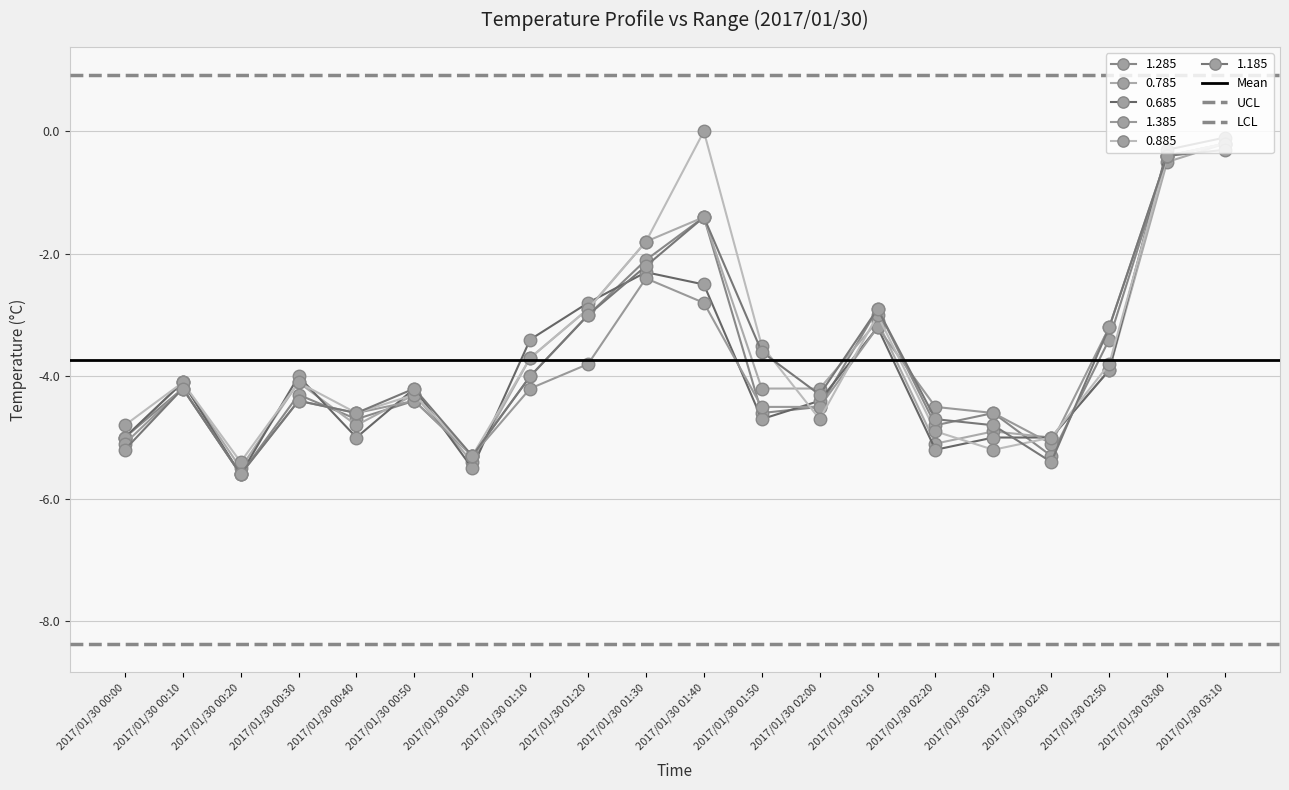

What is the average value of the UCL series?

0.9